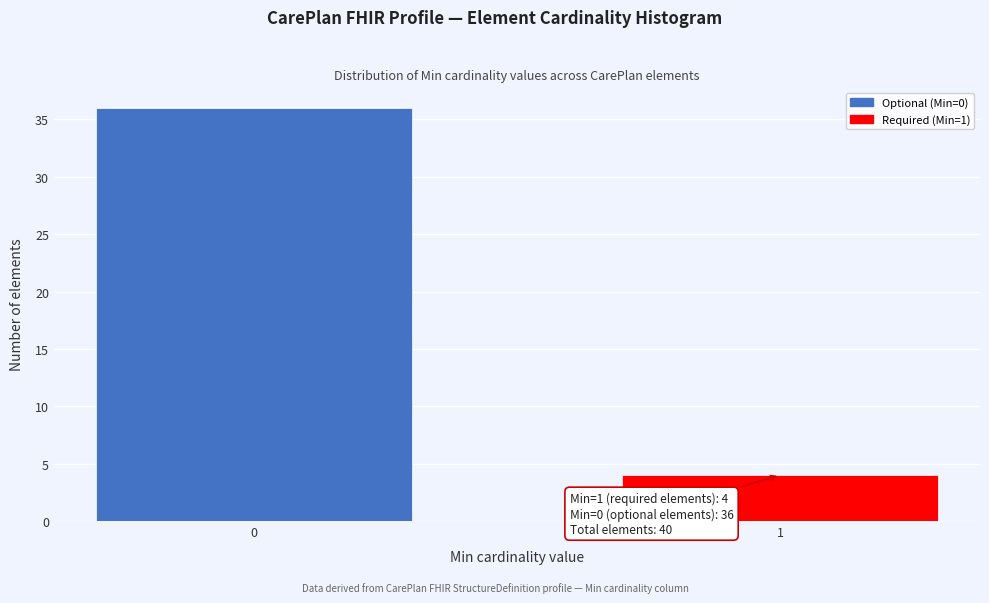

Reading left to right, what are all the values shown in this chart?

36	4